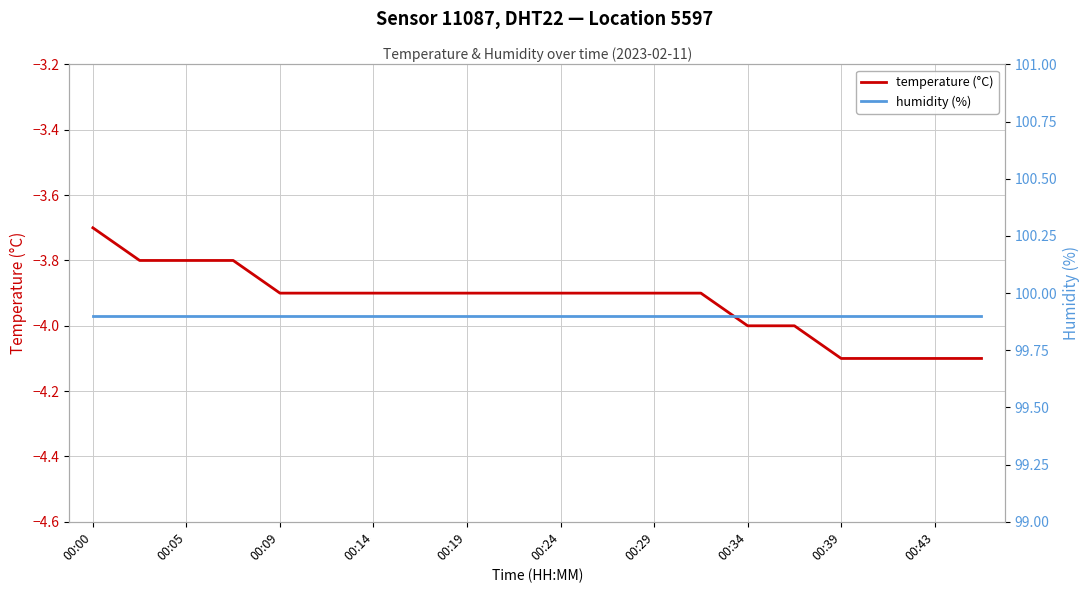

What is the minimum value for temperature (°C)?

-4.1